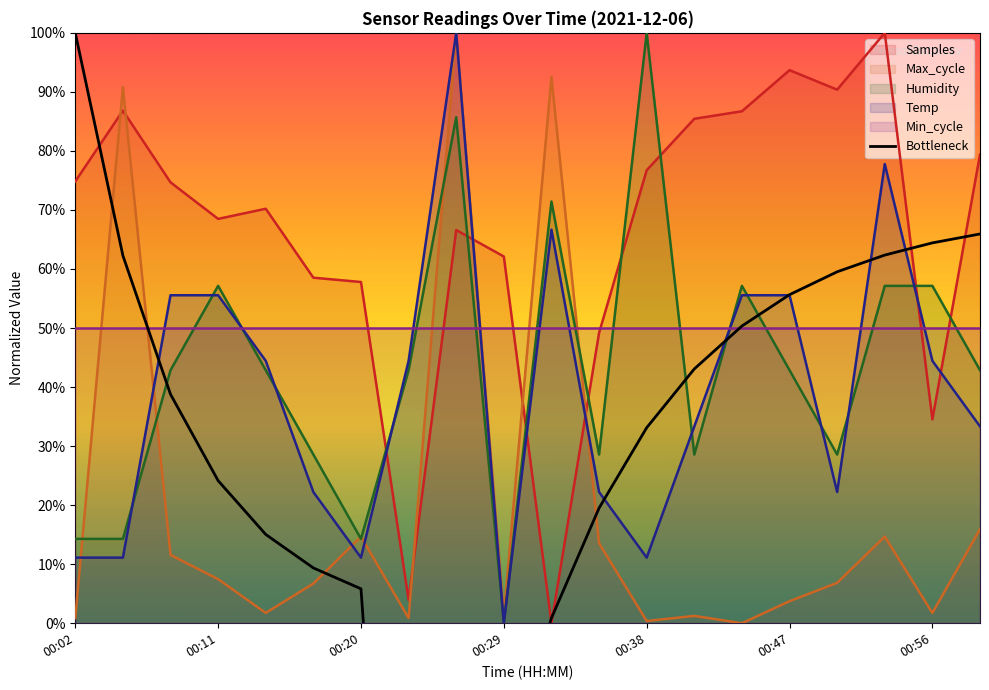

What is the highest value of the Max_cycle series?

100.0